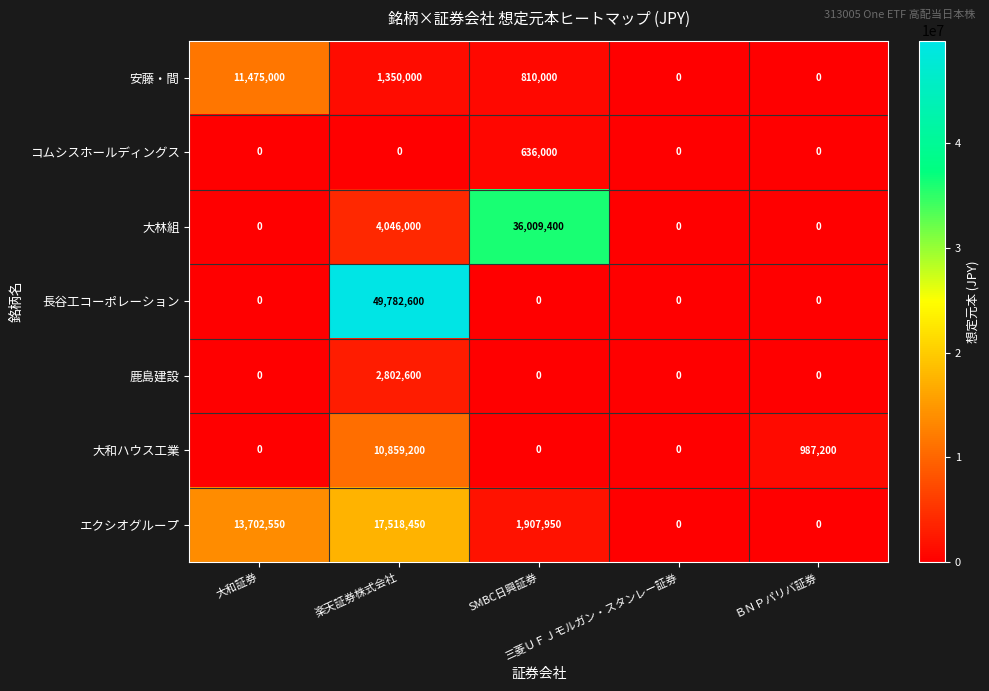

Count the エクシオグループ values in the range 0 to 13702550.

4